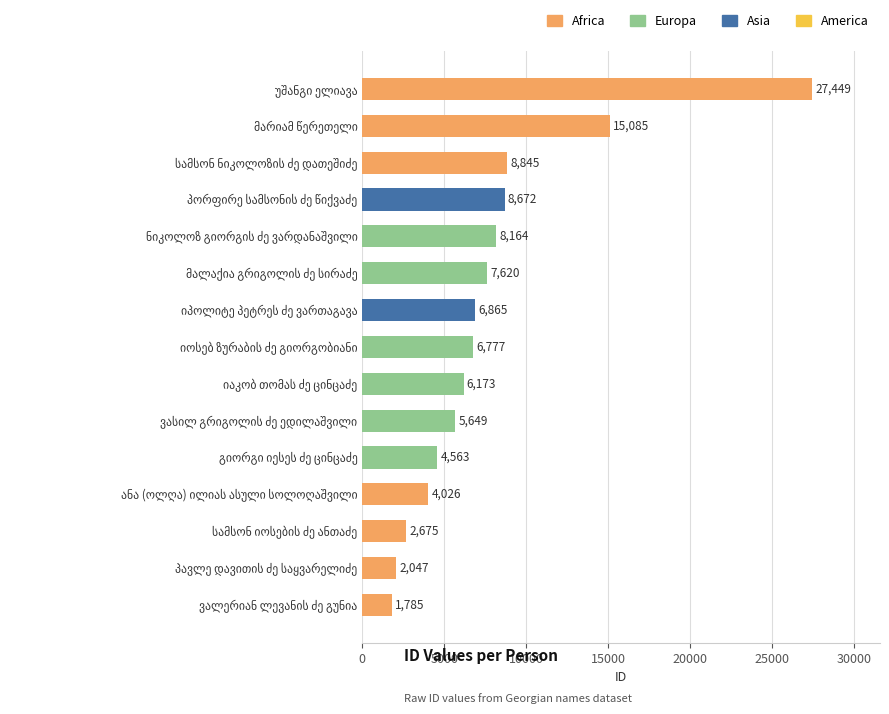

What is the minimum value shown in the chart?

1785